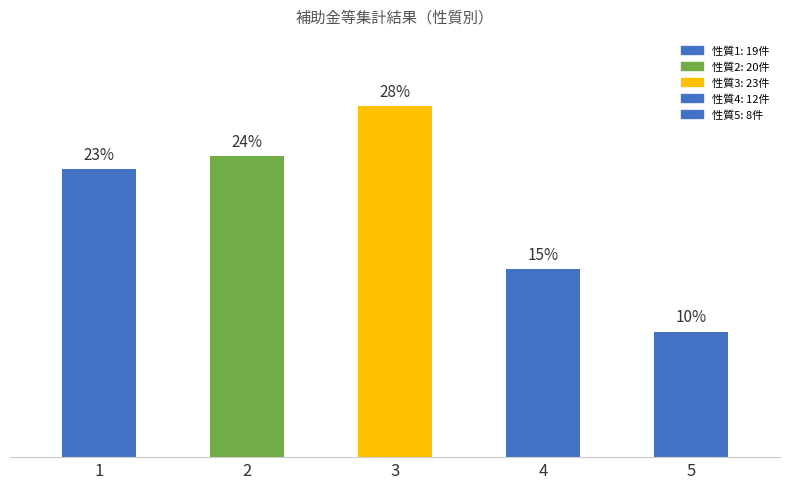

Rank the categories by value from lowest to highest.

5, 4, 1, 2, 3